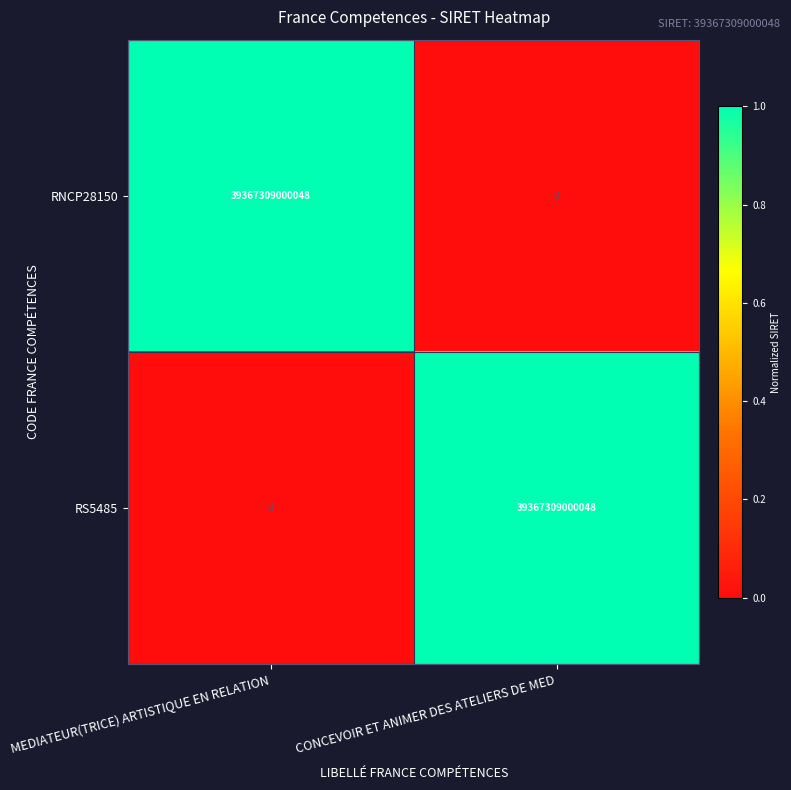

The value of RNCP28150 at CONCEVOIR ET ANIMER DES ATELIERS DE MED is 0. True or false?

True